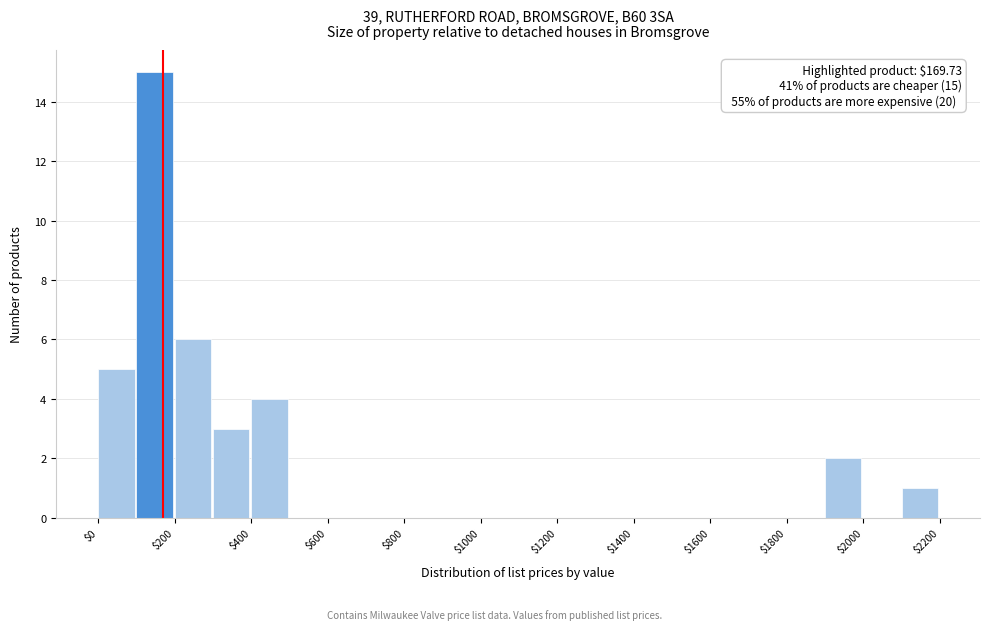

Which range on the x-axis has the tallest bar?

100 to 200